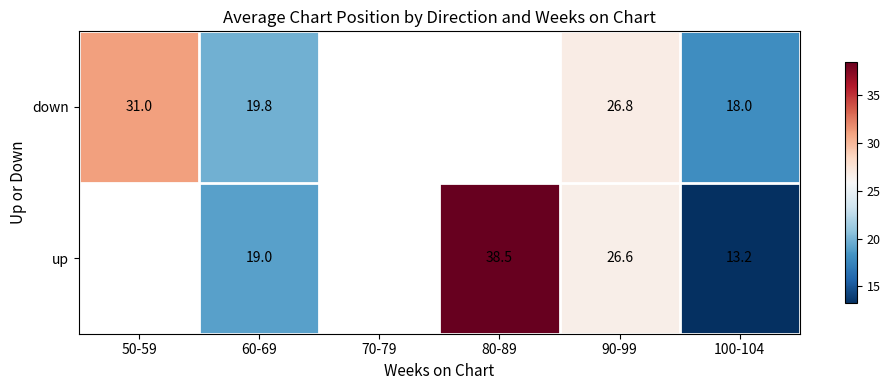

What is the maximum value shown in the chart?

38.5